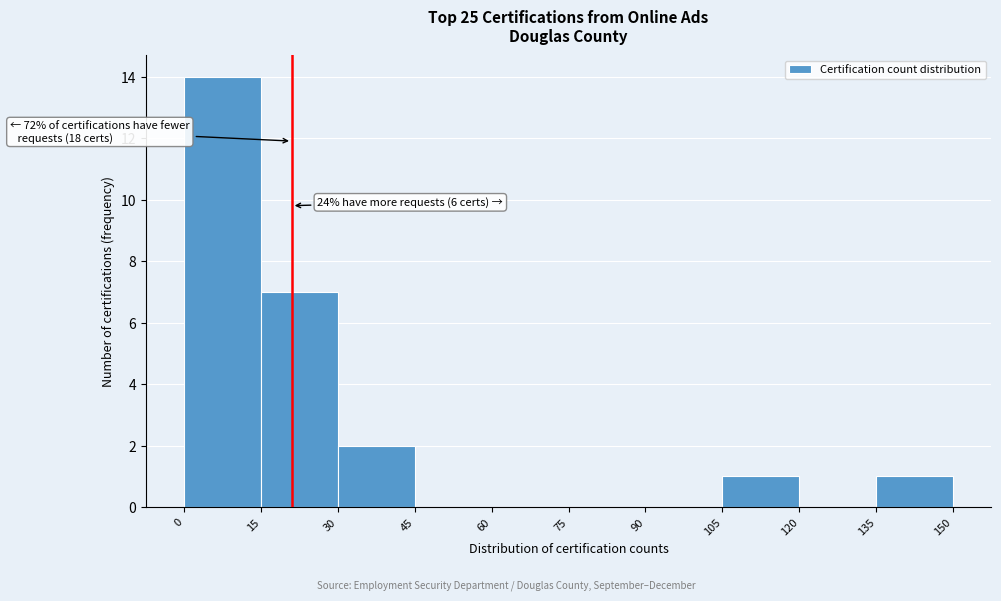

Over which range of the x-axis is the bar tallest?

0 to 15